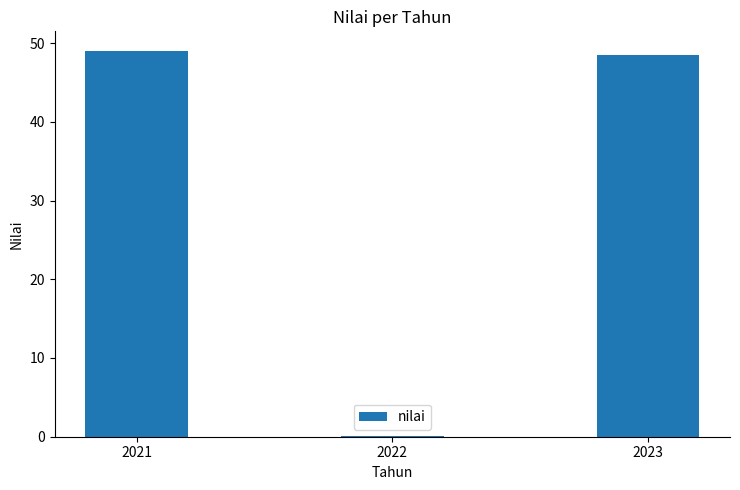

What is the sum of all values?

97.6